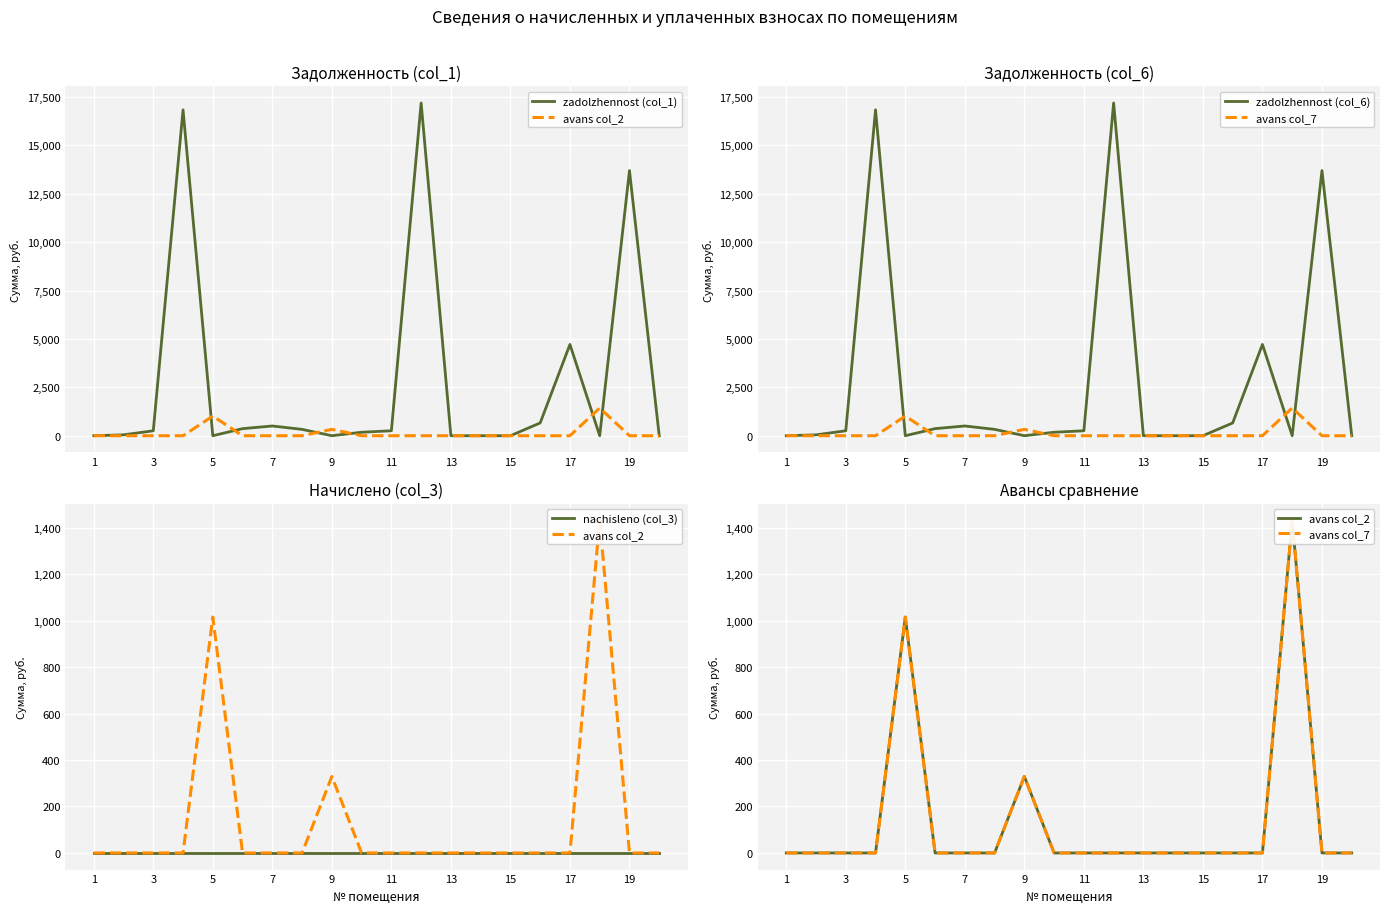

Does the chart display data point markers on the line(s)?

No